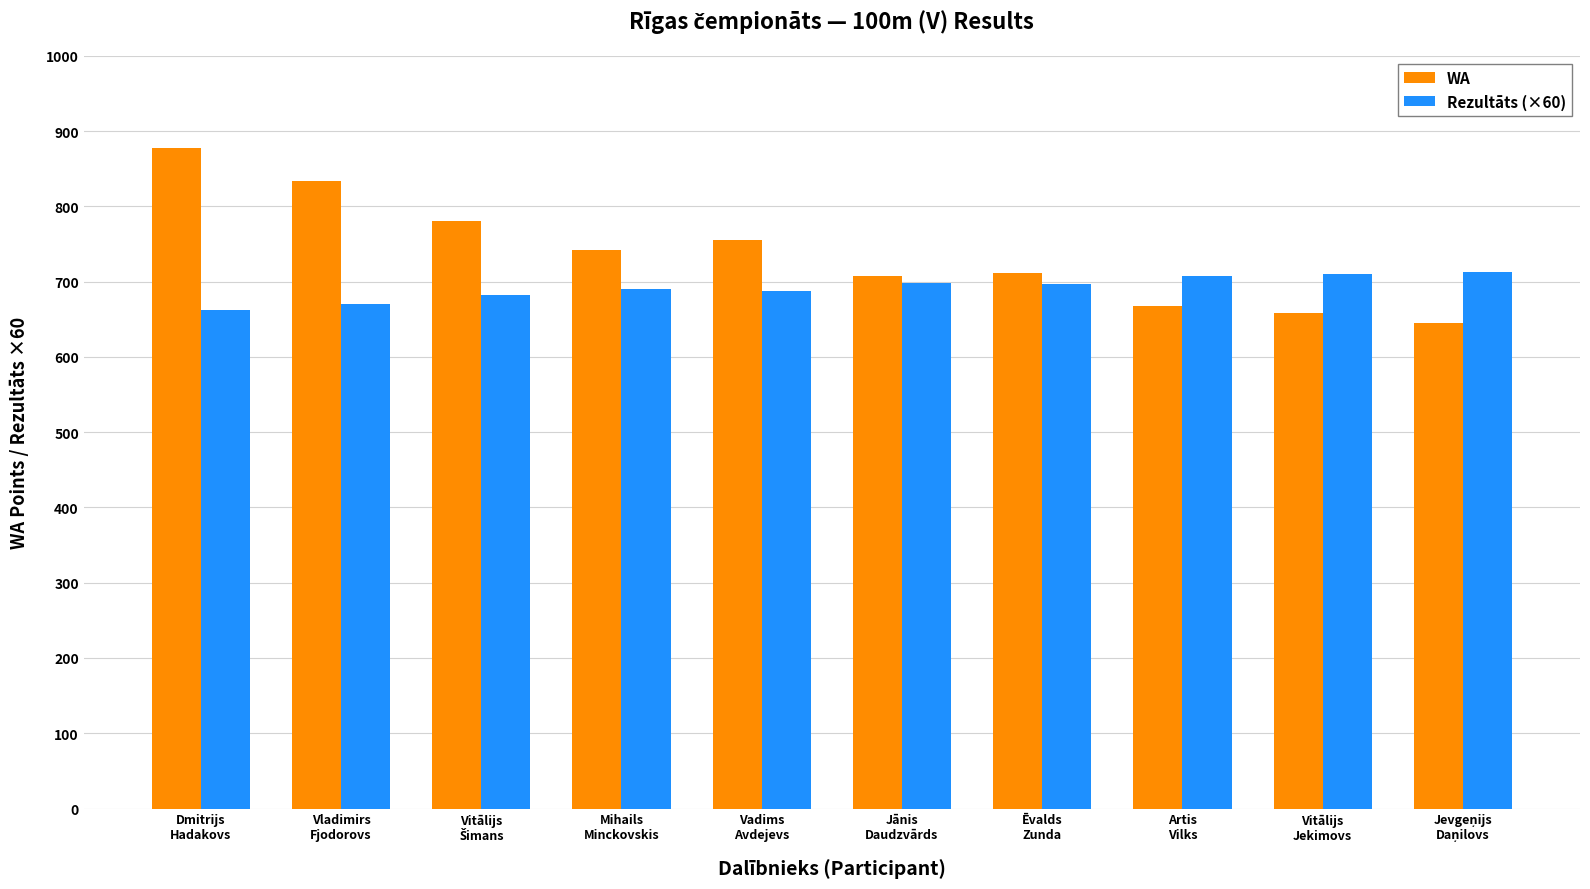

Which label corresponds to the largest value in the chart?

Dmitrijs
Hadakovs